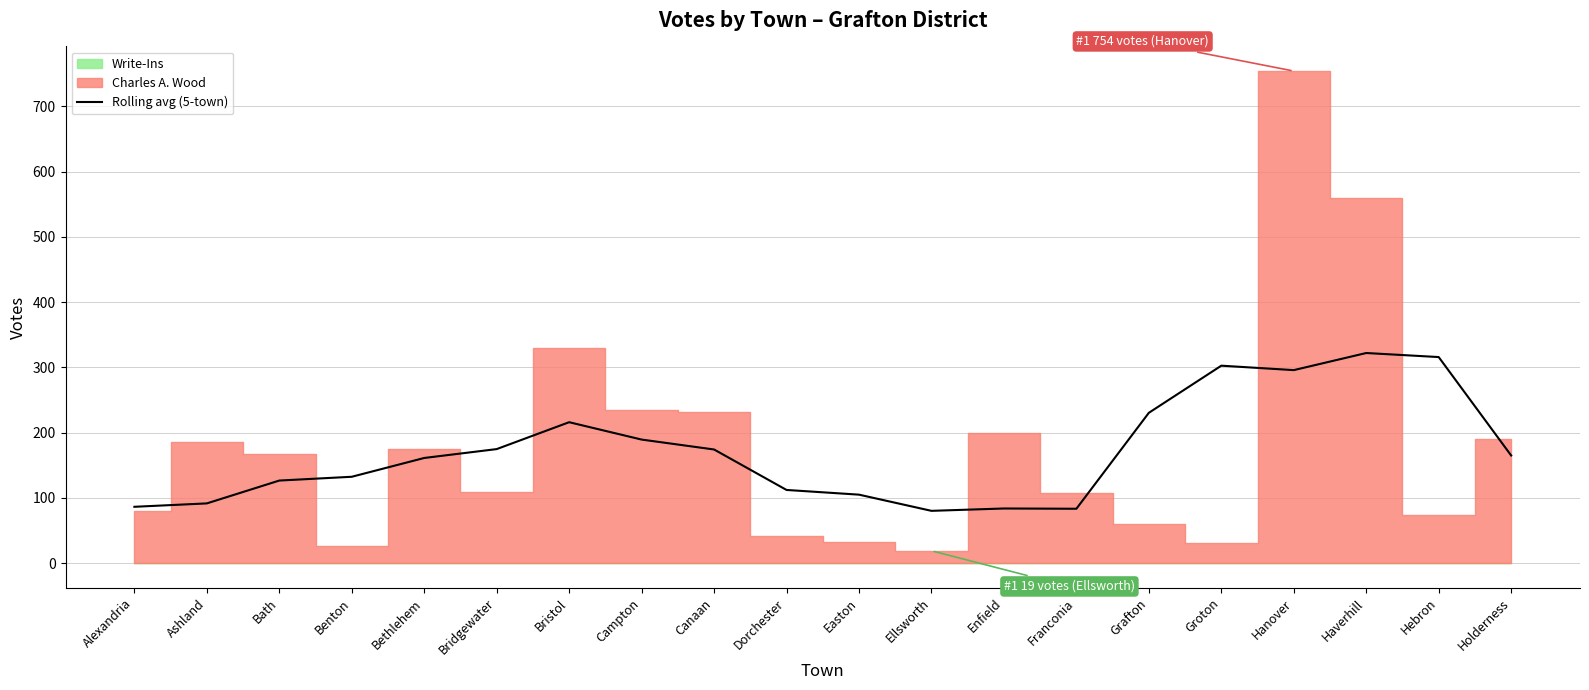

What is the difference between the second highest and second lowest values?

232.4